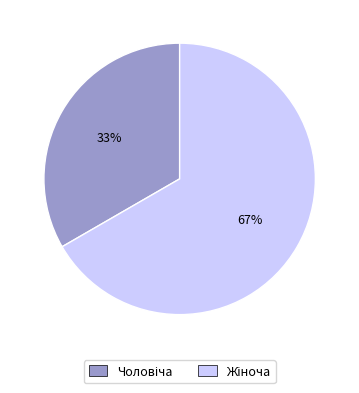

Is there a majority slice in this chart?

Yes